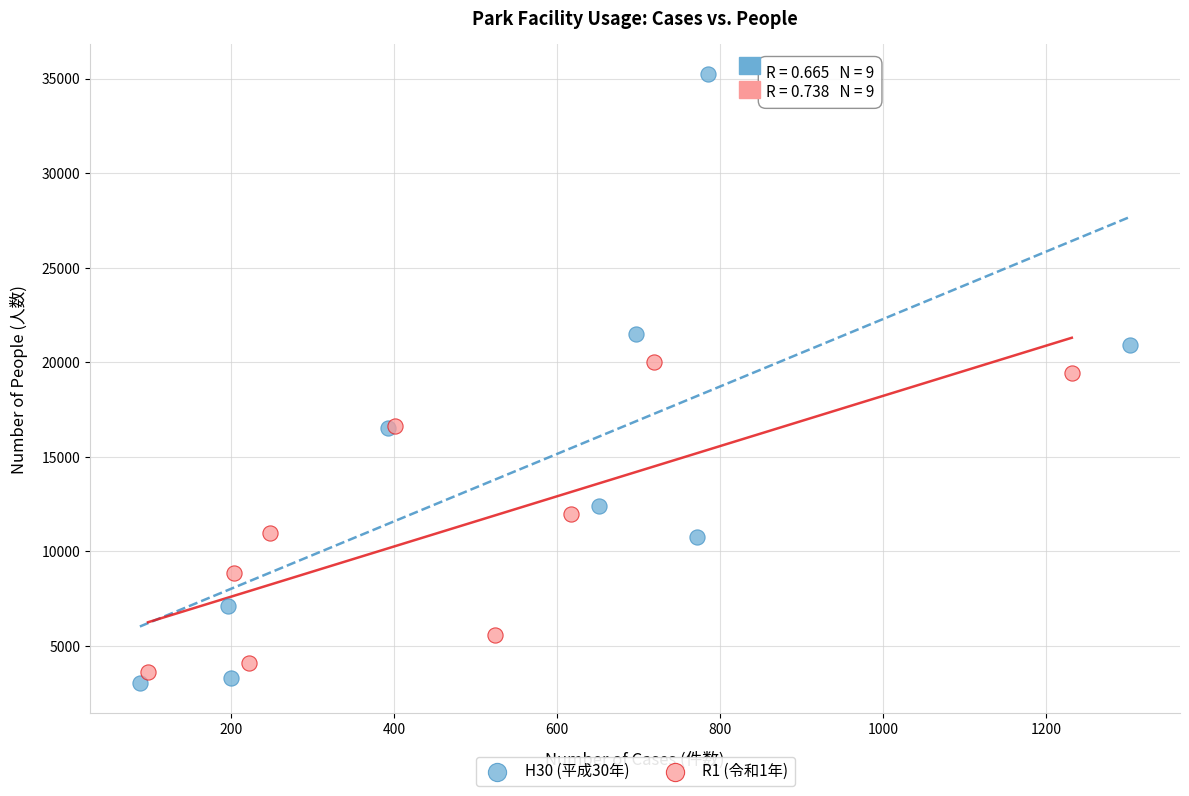

Which series reaches the maximum Y coordinate?

H30 (平成30年)